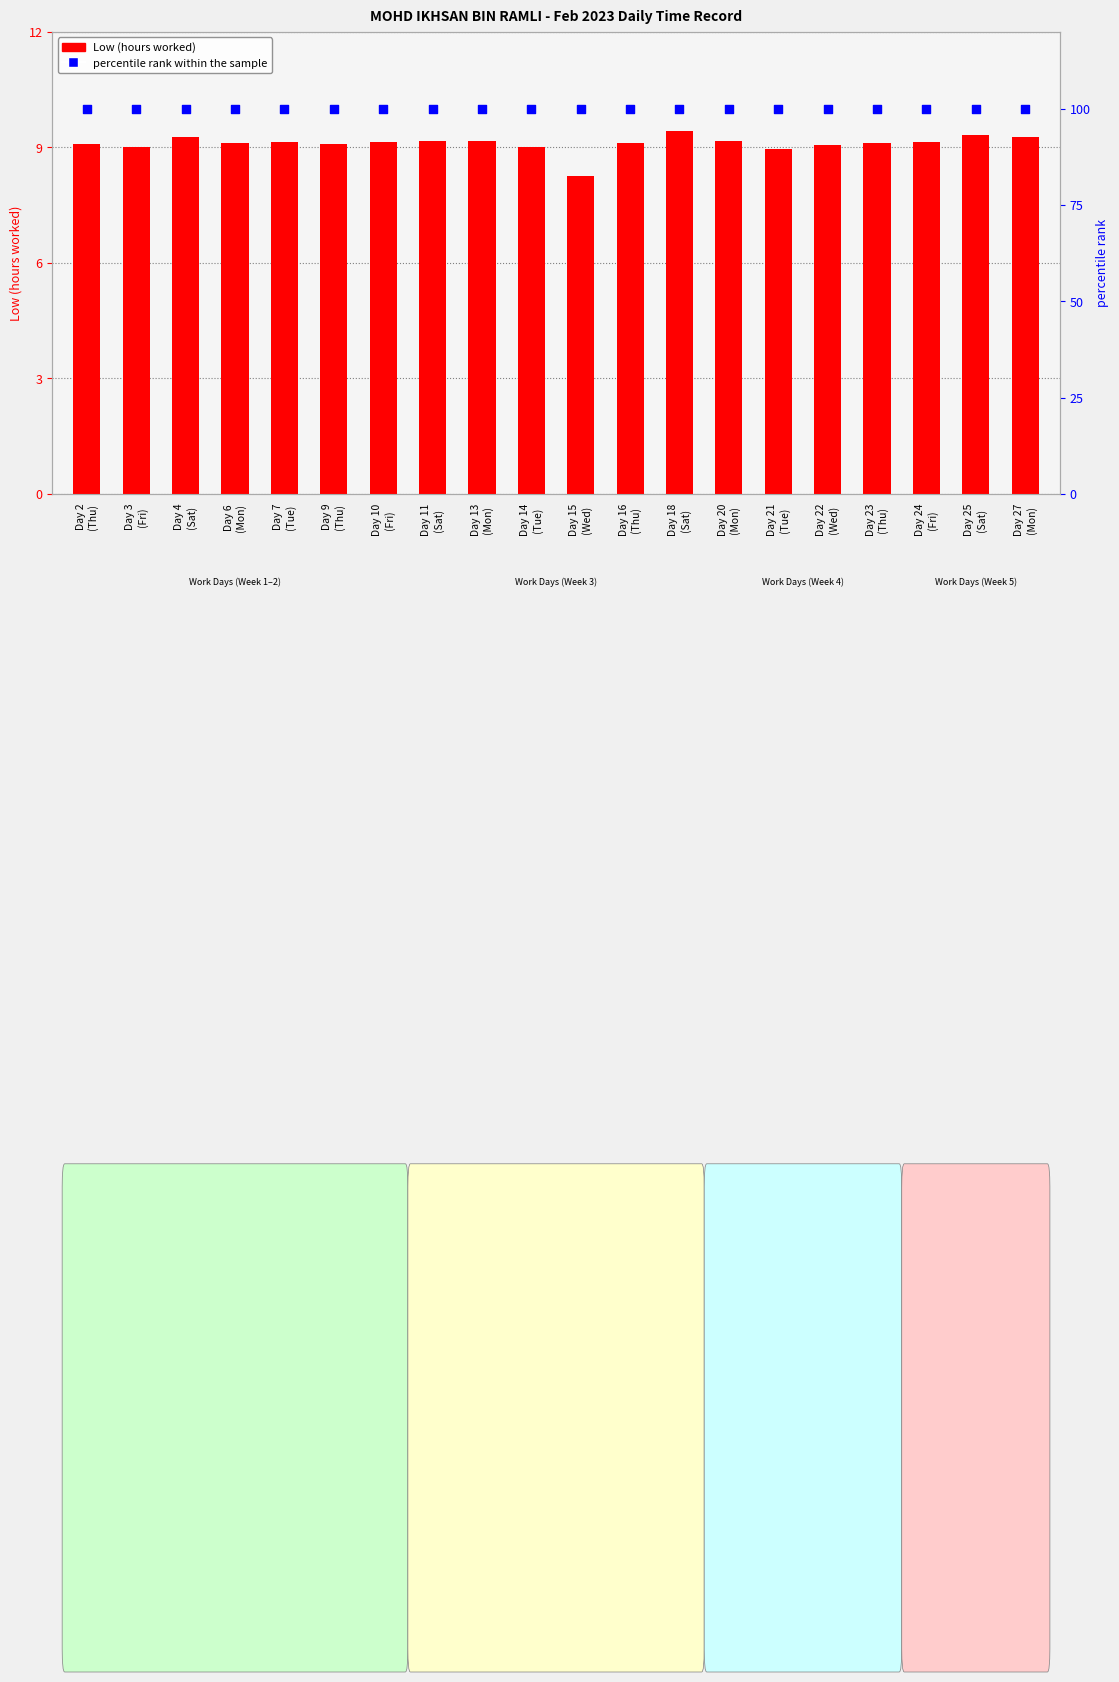

Which series contains the highest Y value?

percentile rank within the sample